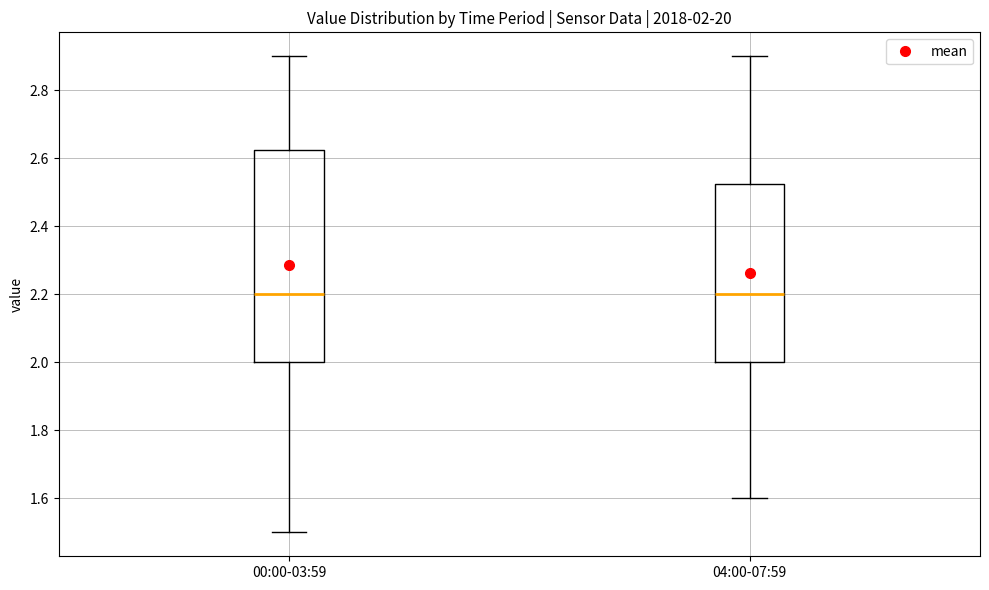

Comparing the boxes themselves (not the whiskers), which one is the tallest?

00:00-03:59